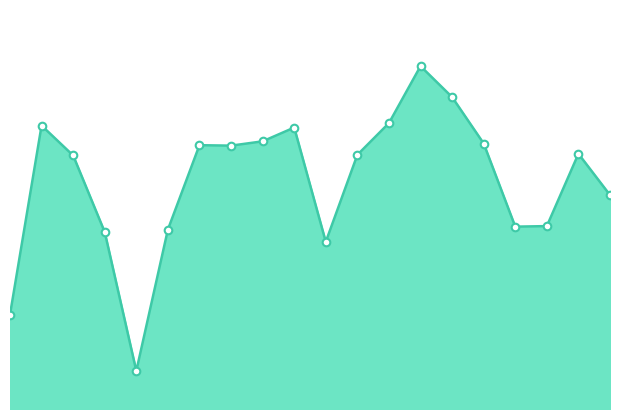

Is this an area chart (filled region under the line)?

Yes